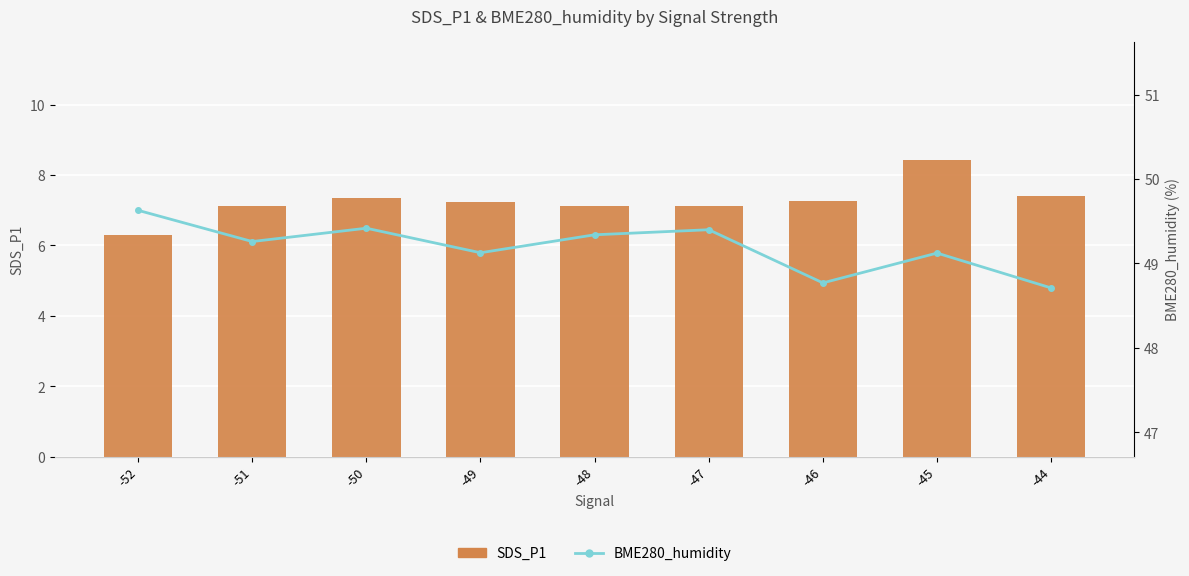

Rank the series by their average value, from lowest to highest.

SDS_P1, BME280_humidity